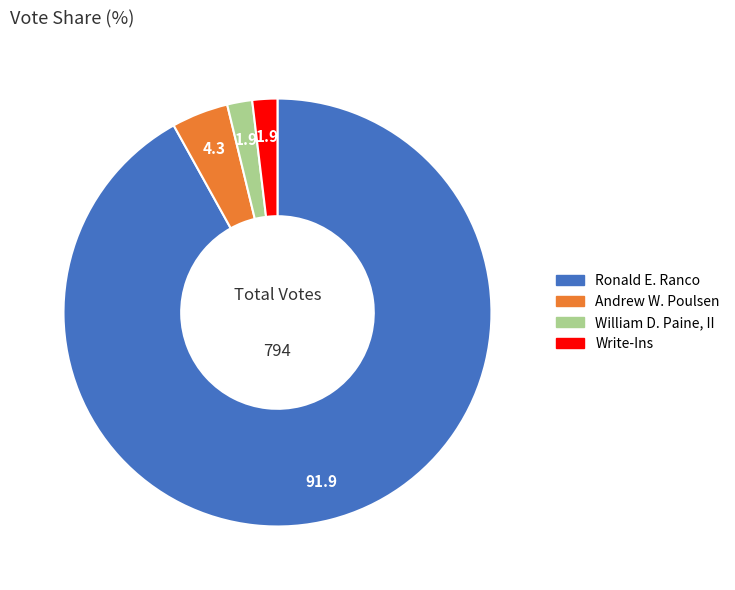

What is the largest slice in the pie chart?

Ronald E. Ranco